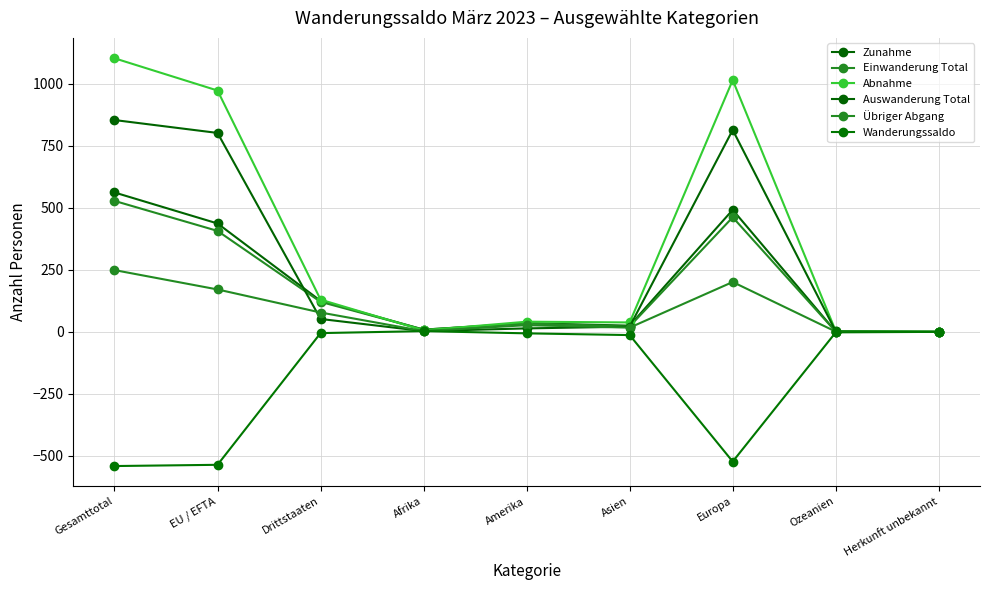

The Abnahme series shows 6 at Afrika. True or false?

True